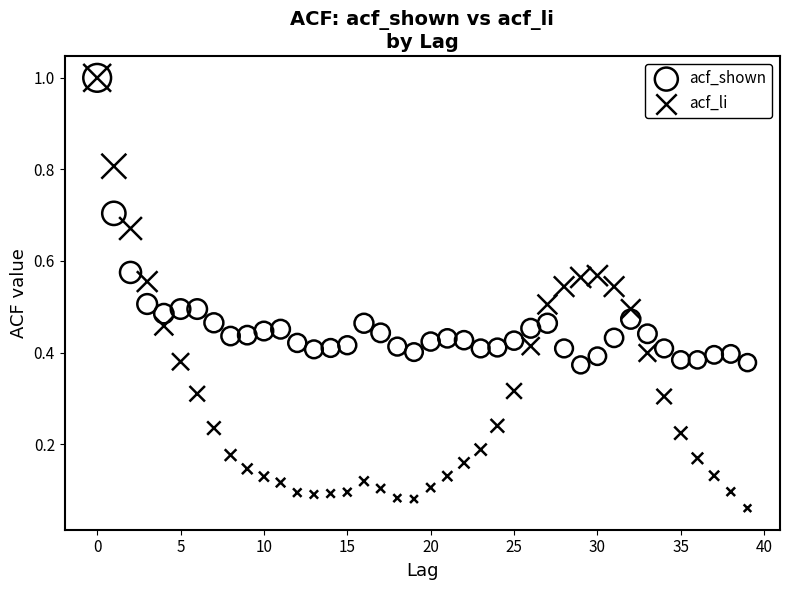

Which series reaches the minimum Y coordinate?

acf_li